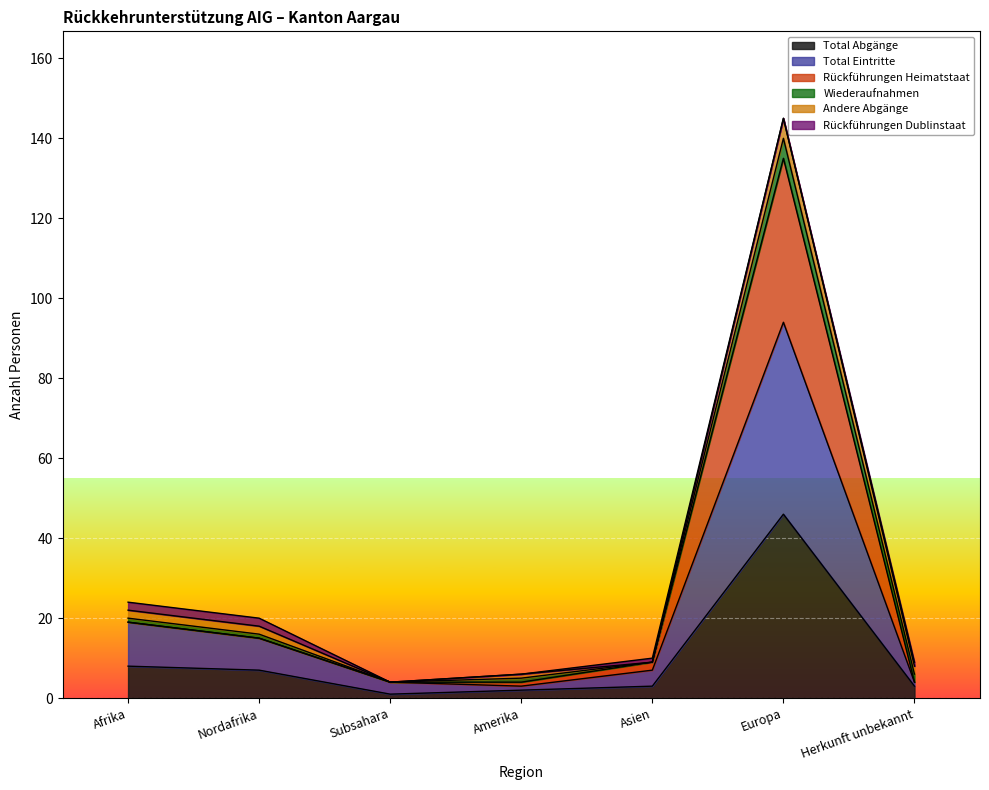

Which category has the highest value in the Total Abgänge series?

Europa